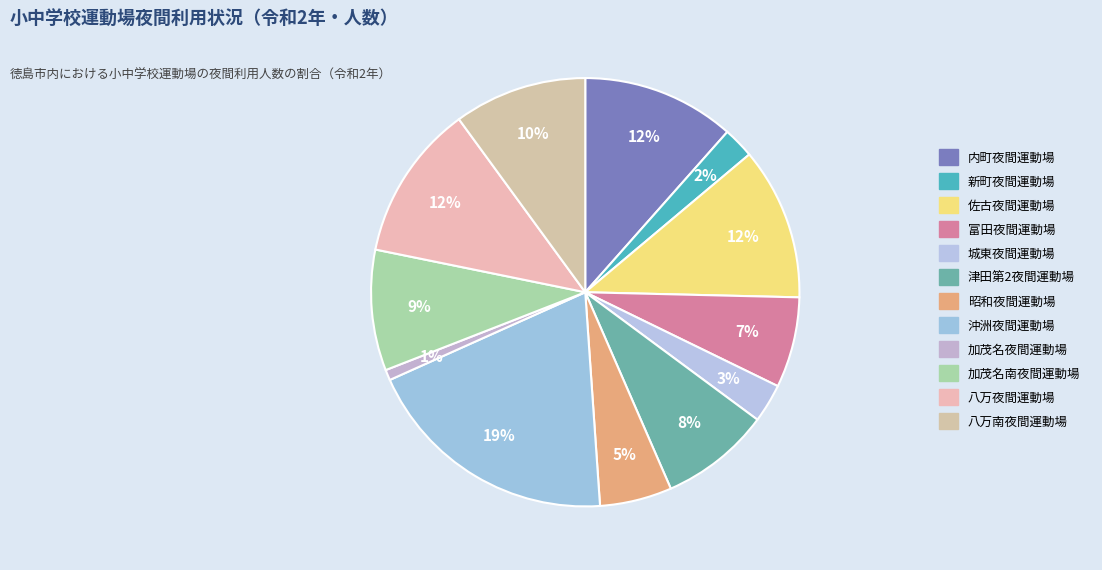

Which slice is the largest?

沖洲夜間運動場